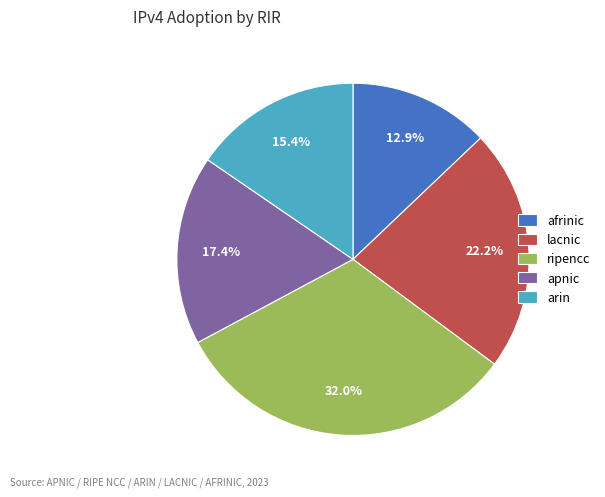

How many segments does this pie chart have?

5